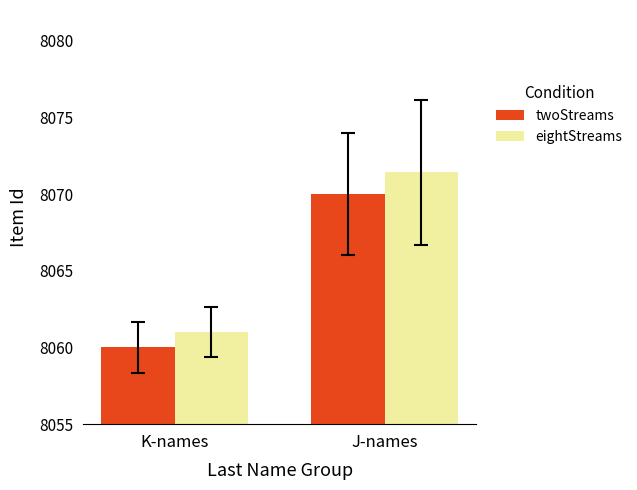

How many categories are shown in the chart?

2